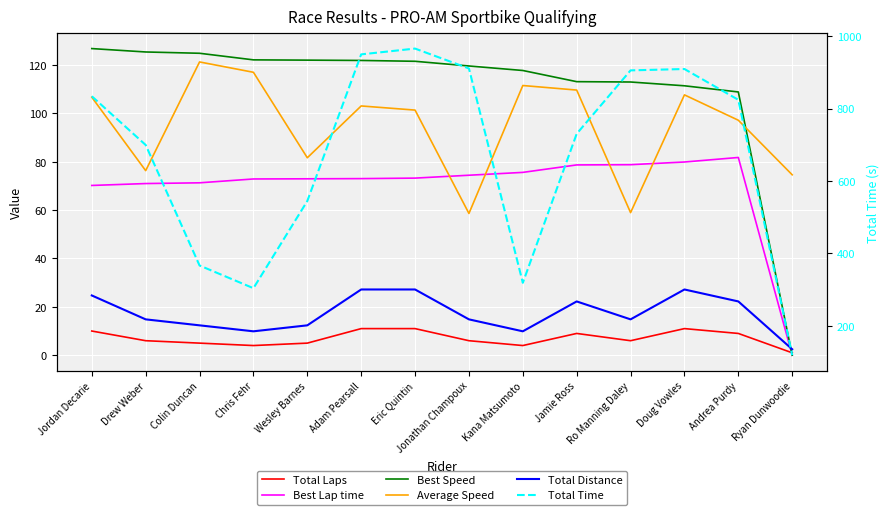

Which label corresponds to the largest value in the chart?

Eric Quintin